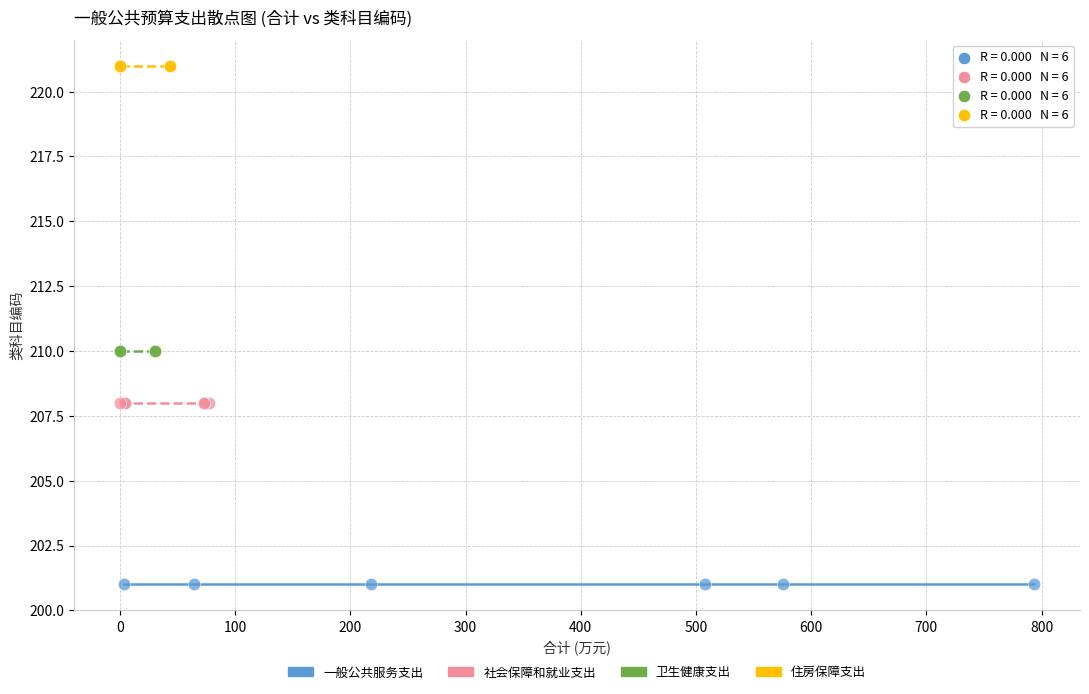

Which series reaches the minimum Y coordinate?

一般公共服务支出